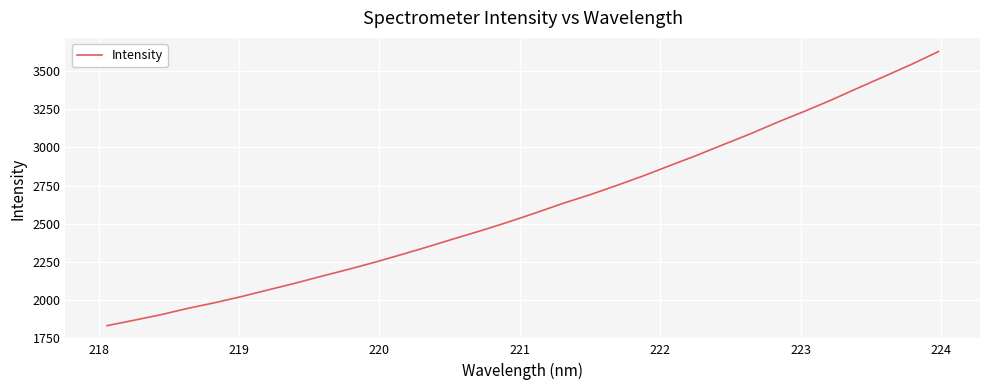

What is the smallest value displayed?

1832.3